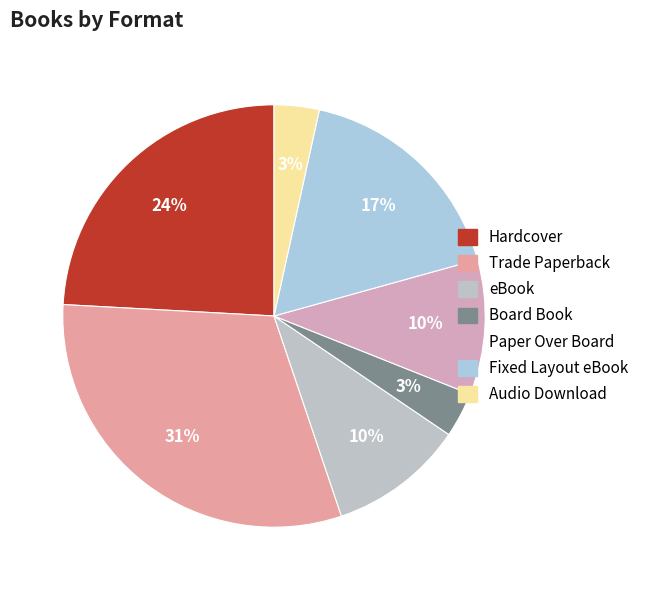

To the nearest percent, what is the difference between the Trade Paperback and Paper Over Board slice percentages?

21%